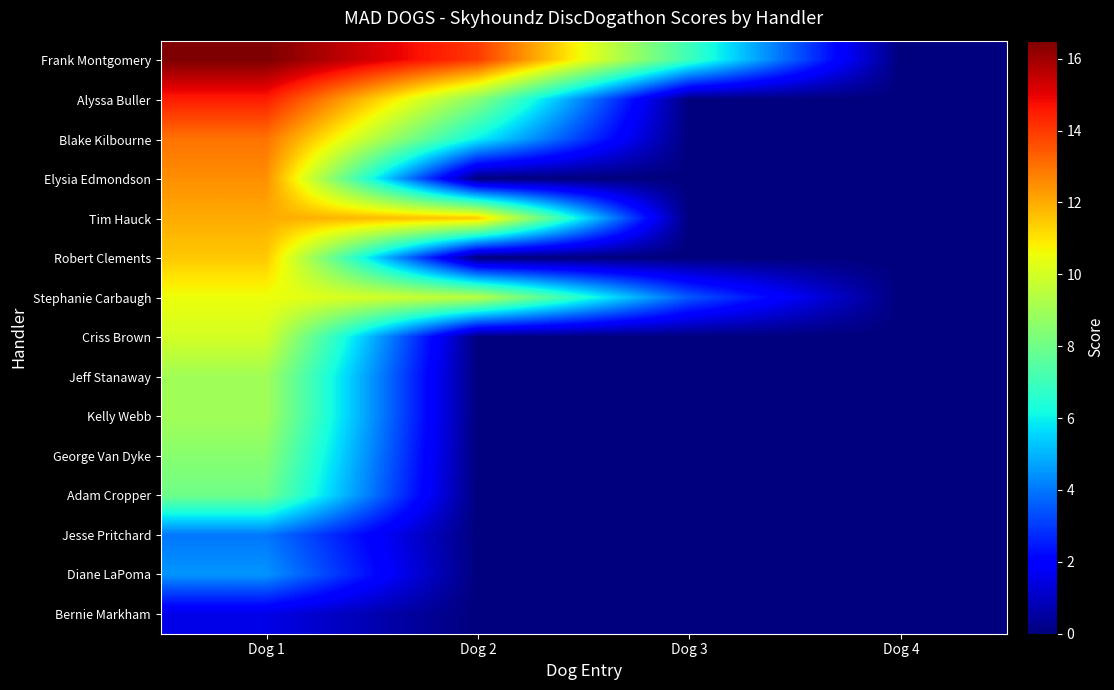

How many categories are shown in the chart?

4